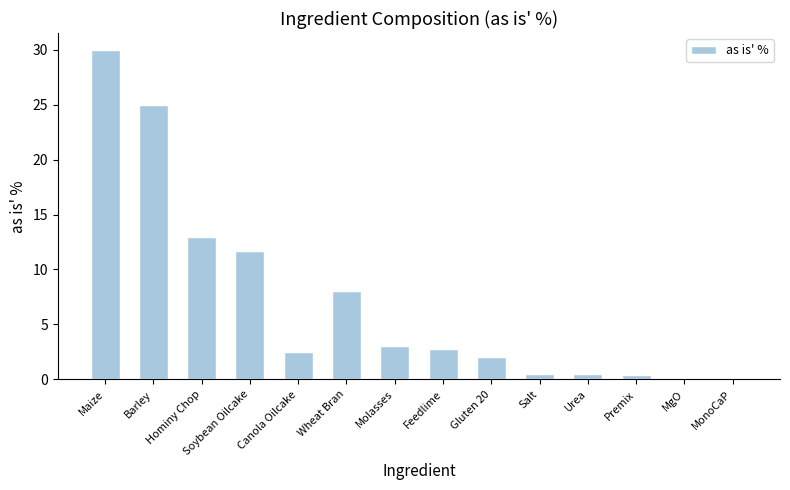

The chart shows a value of 4.9 at Feedlime. True or false?

False